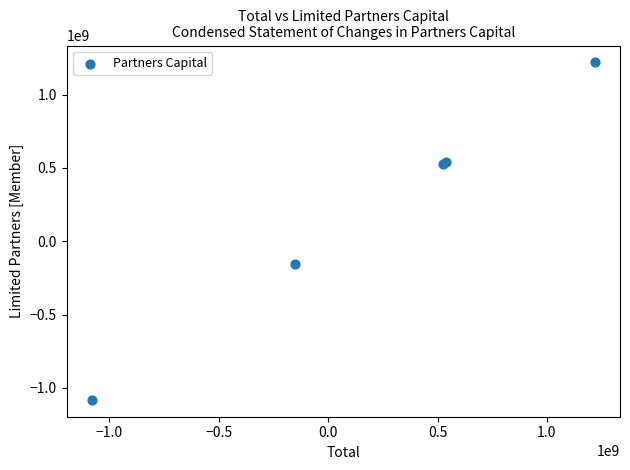

What Y value in the scatter plot is closest to 69115488?

-152131287